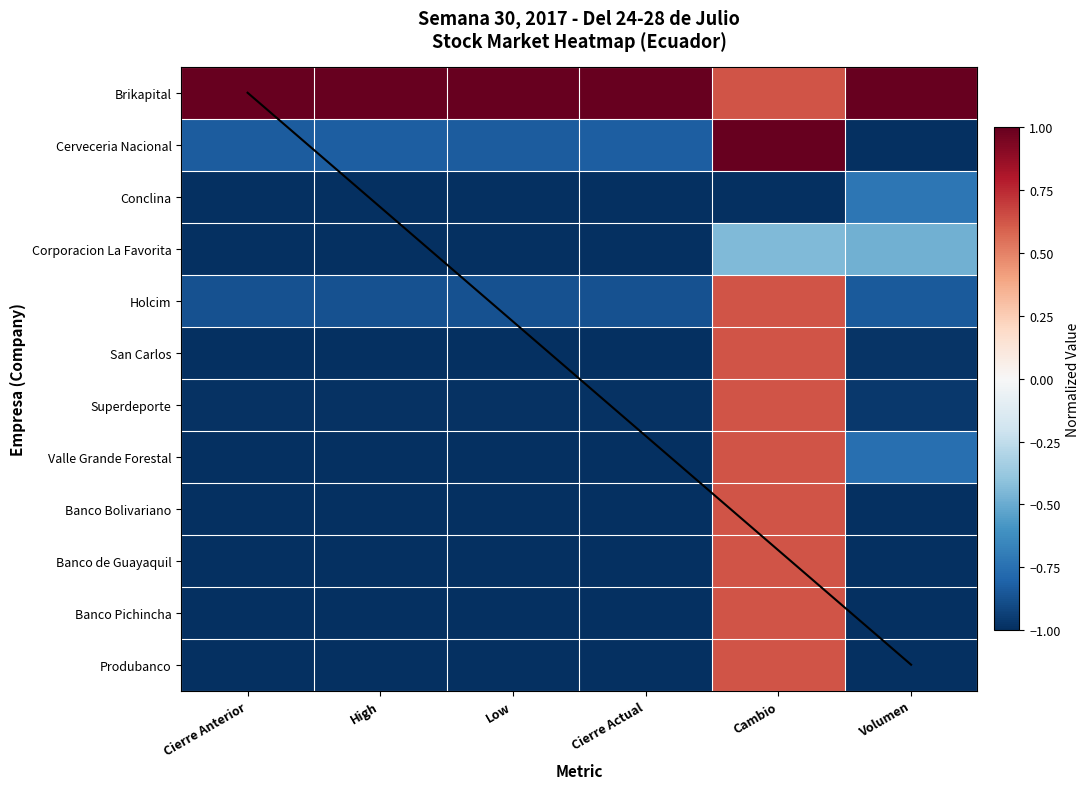

How many negative values does the Superdeporte series have?

5